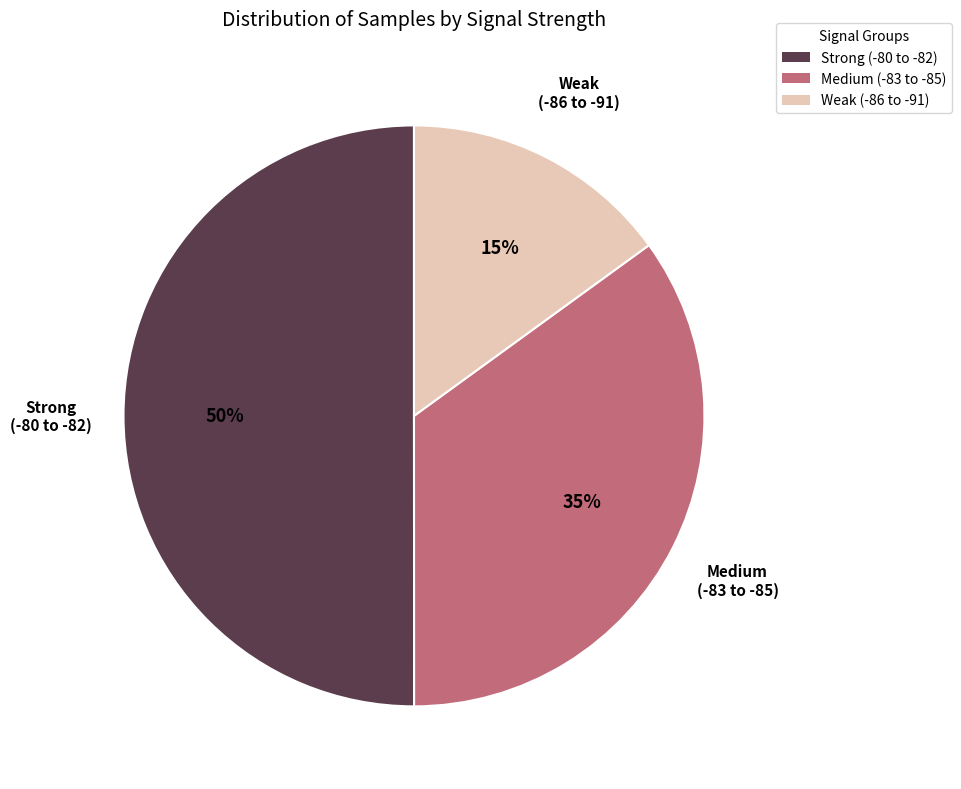

What is the smallest slice in the pie chart?

Weak (-86 to -91)